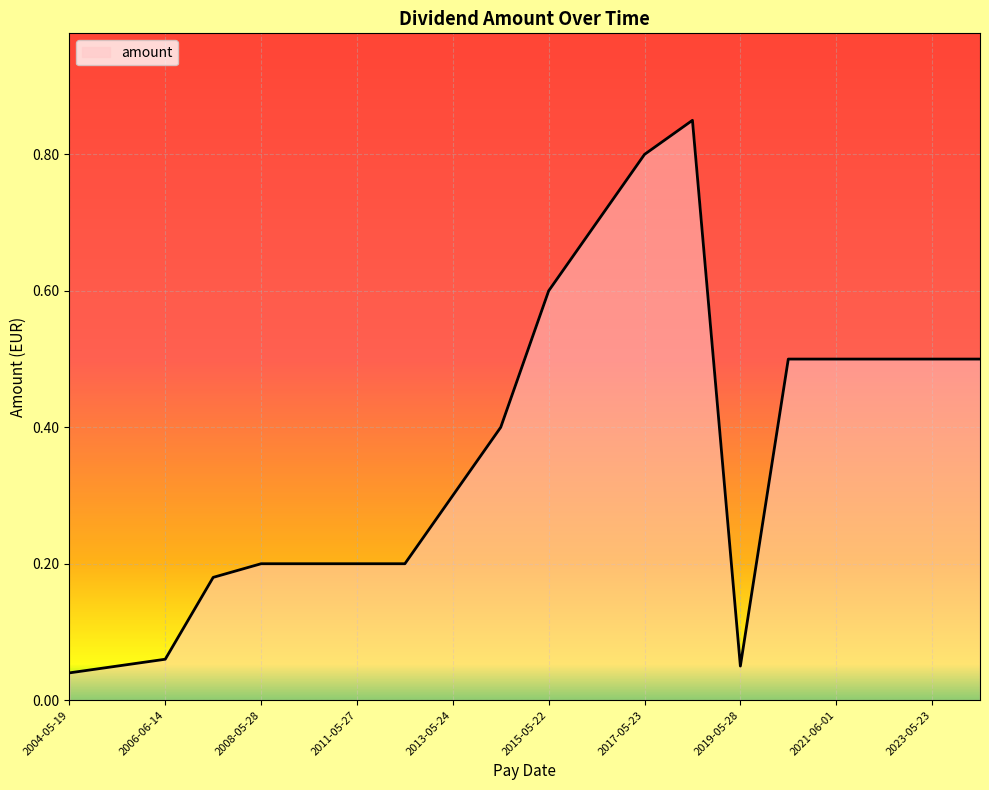

What is the value of the 9th point from the left?

0.3